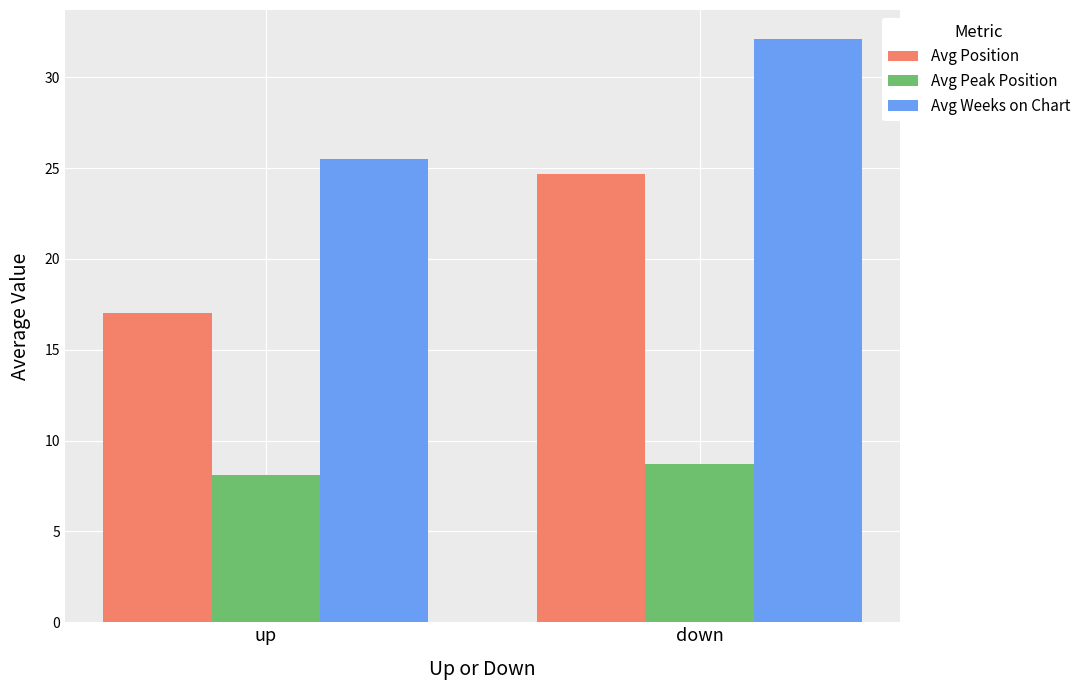

Are the bars grouped side by side (vs. stacked)?

Yes